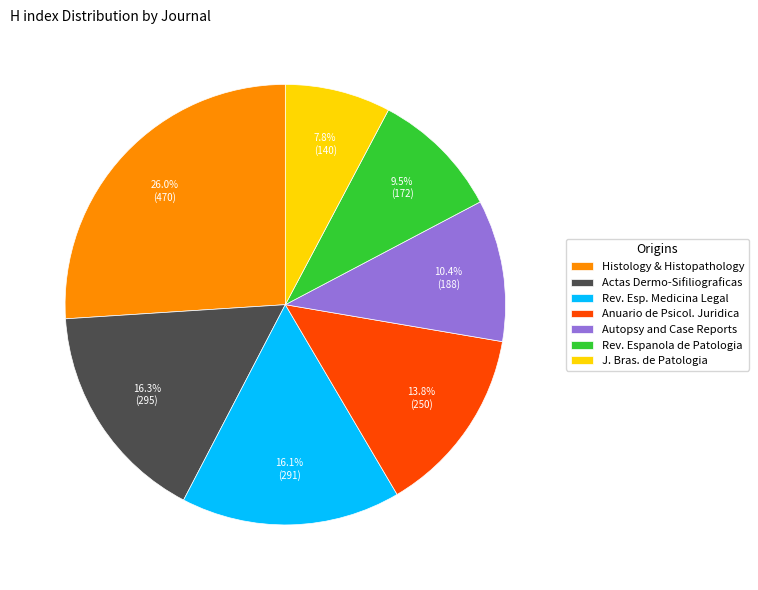

Between Rev. Esp. Medicina Legal and J. Bras. de Patologia, which is larger?

Rev. Esp. Medicina Legal